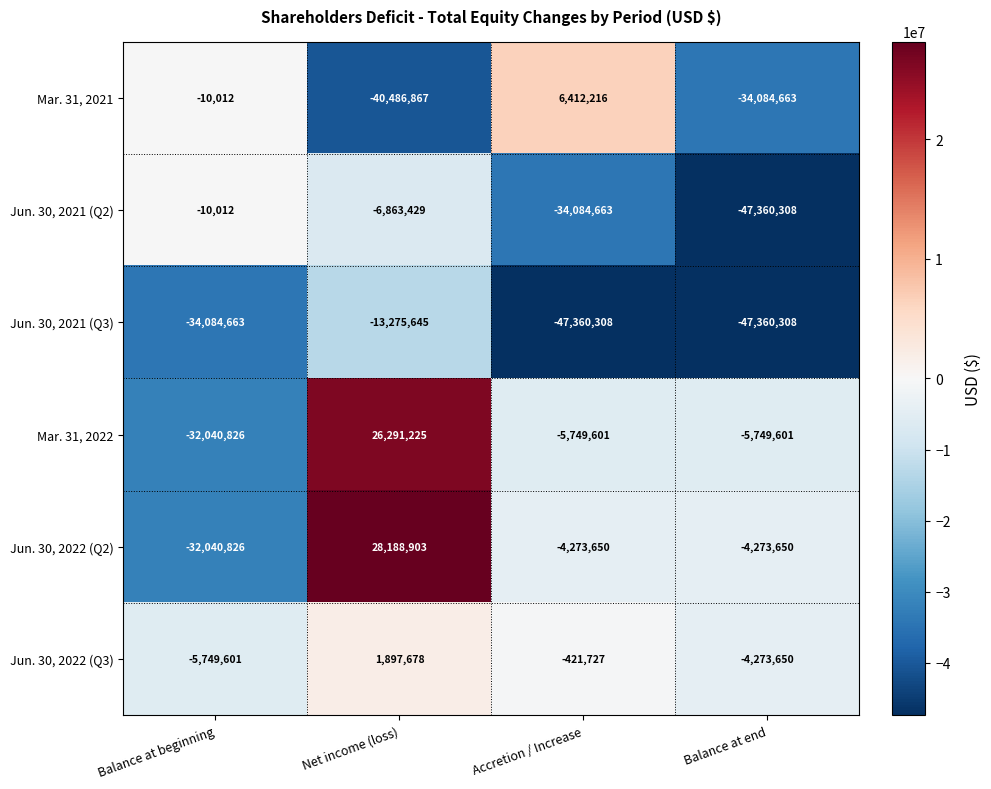

Count the number of categories in the chart.

4